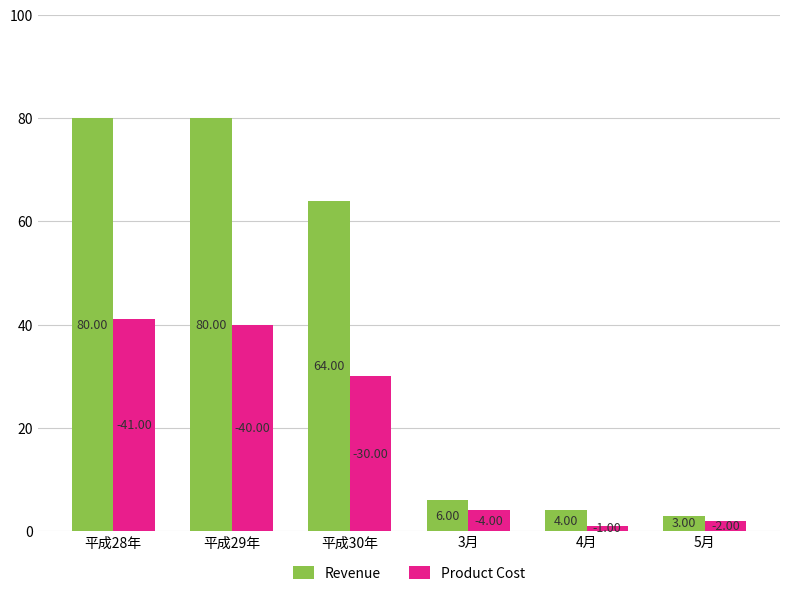

At 3月, list the series in order from smallest to largest.

Product Cost, Revenue